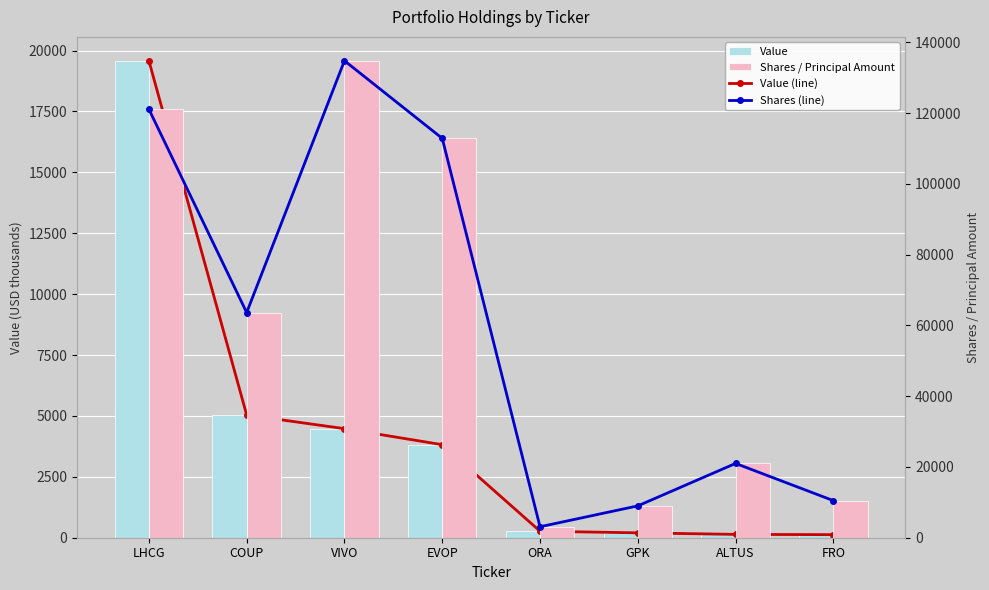

How many distinct data groups are displayed?

4